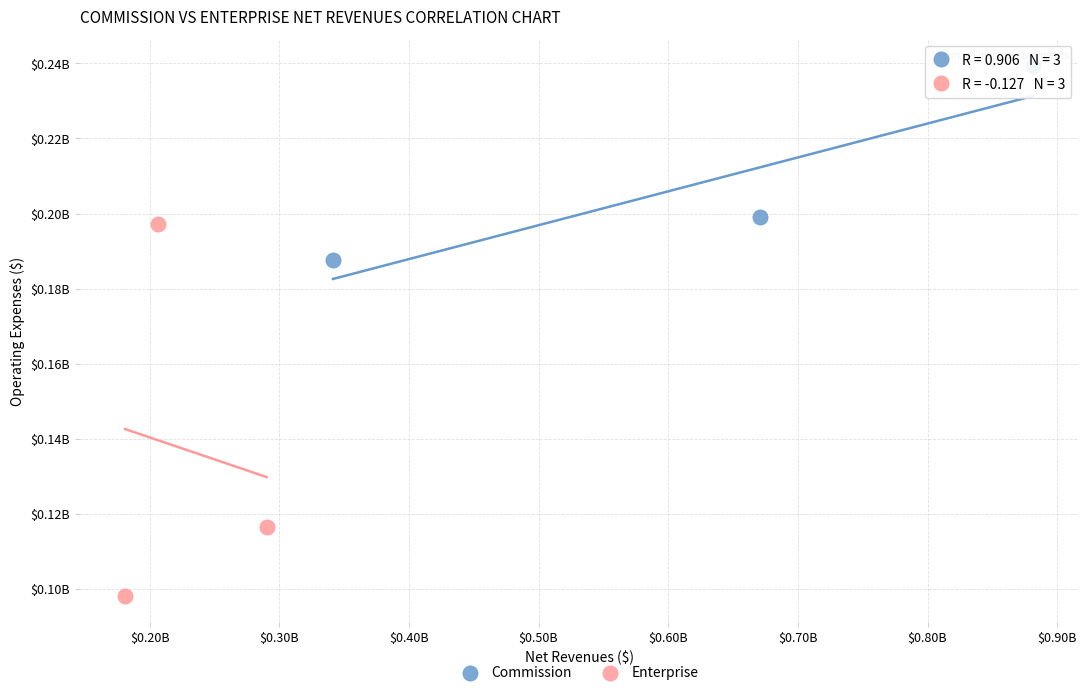

Which series contains the lowest Y value?

Enterprise